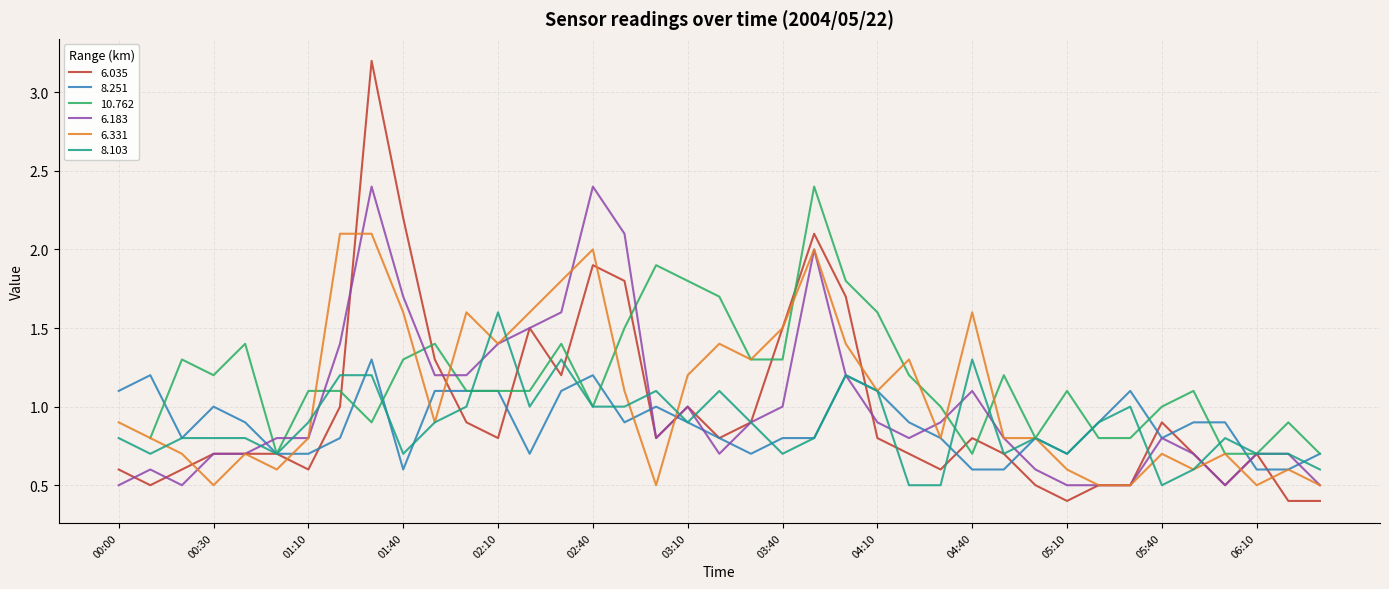

True or false: 6.183 has a value of 2.4 at 02:40.

True